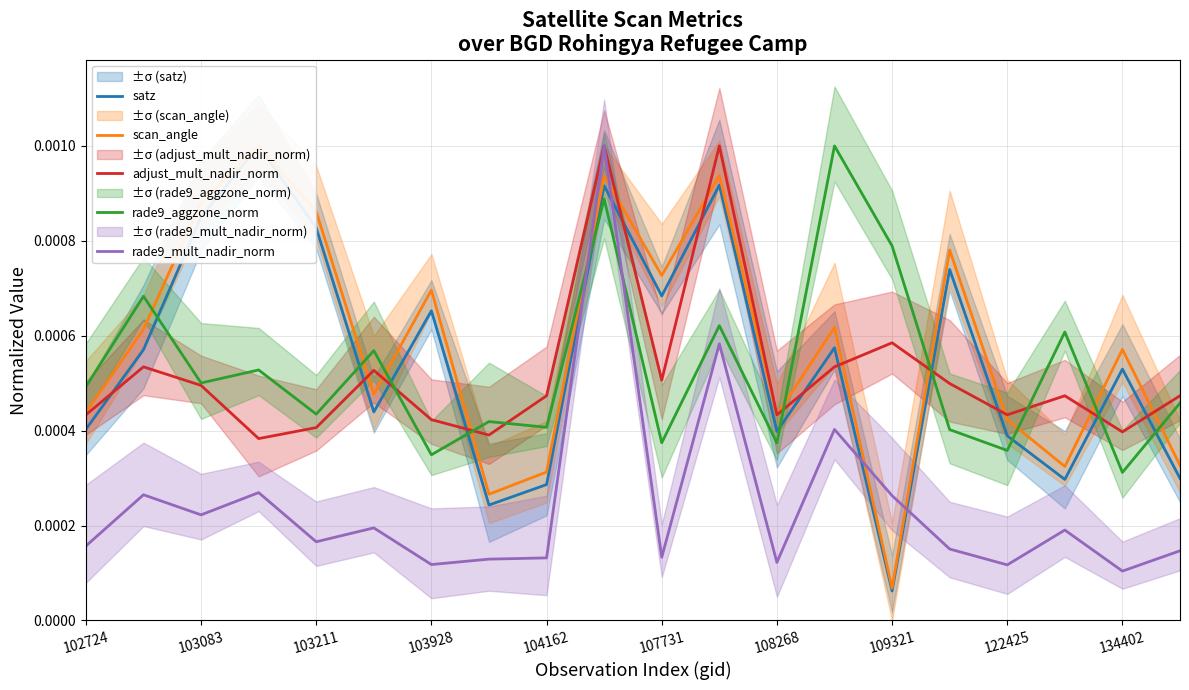

Count the adjust_mult_nadir_norm values in the range 0 to 1.

20